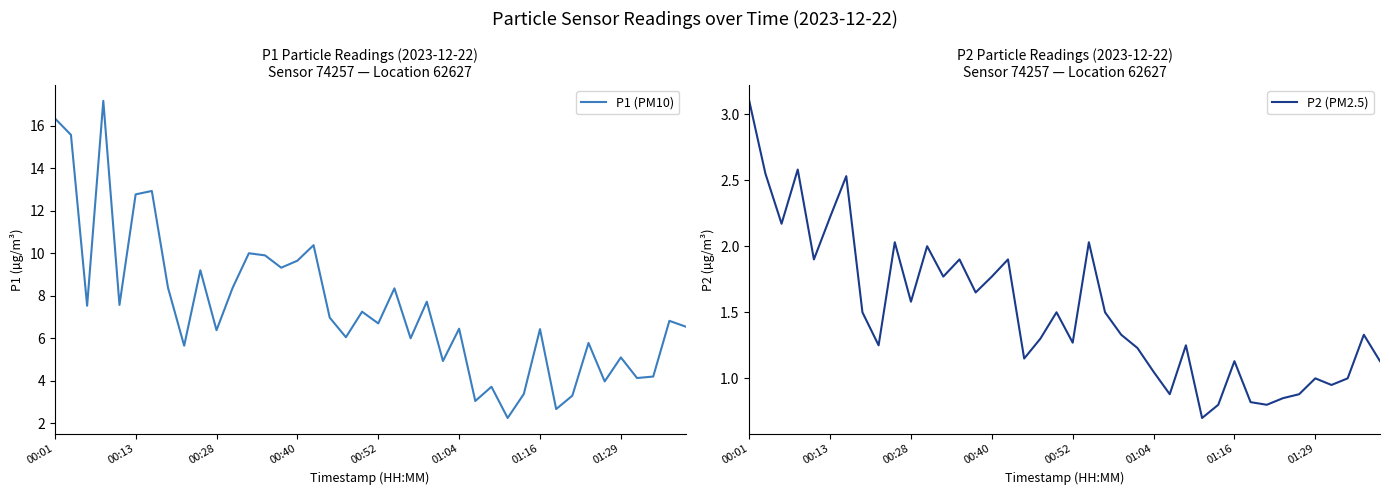

At which label does P2 (PM2.5) reach its peak?

00:01